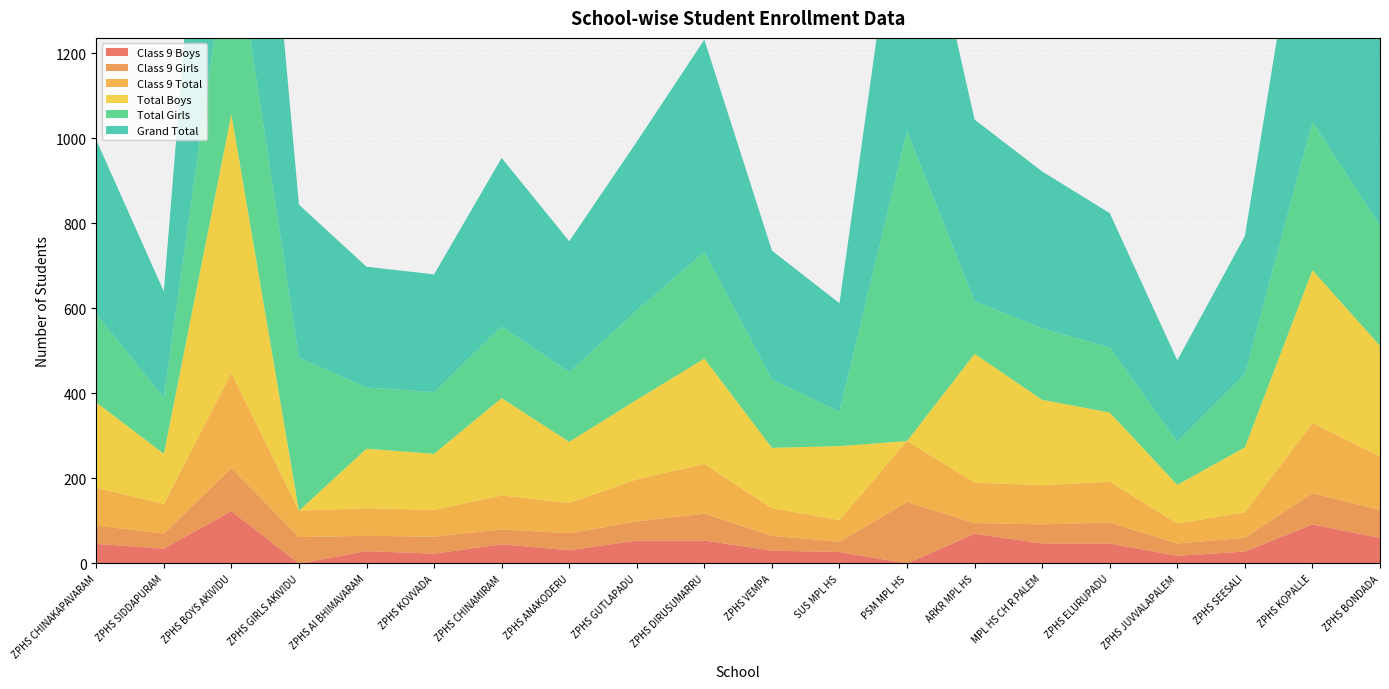

Reading left to right, transcribe all the data shown in this chart.

Class 9 Boys: 46	35	123	0	29	23	45	31	54	54	30	27	0	70	47	47	18	28	92	60
Class 9 Girls: 43	35	101	62	36	40	35	40	45	63	35	24	144	25	45	49	29	32	73	66
Class 9 Total: 89	70	224	62	65	63	80	71	99	117	65	51	144	95	92	96	47	60	165	126
Total Boys: 201	118	609	0	140	132	229	144	187	248	142	174	0	303	201	163	91	153	360	260
Total Girls: 208	132	466	360	144	145	168	164	210	251	161	81	729	124	168	153	101	172	349	283
Grand Total: 409	250	1075	360	284	277	397	308	397	499	303	255	729	427	369	316	192	325	709	543